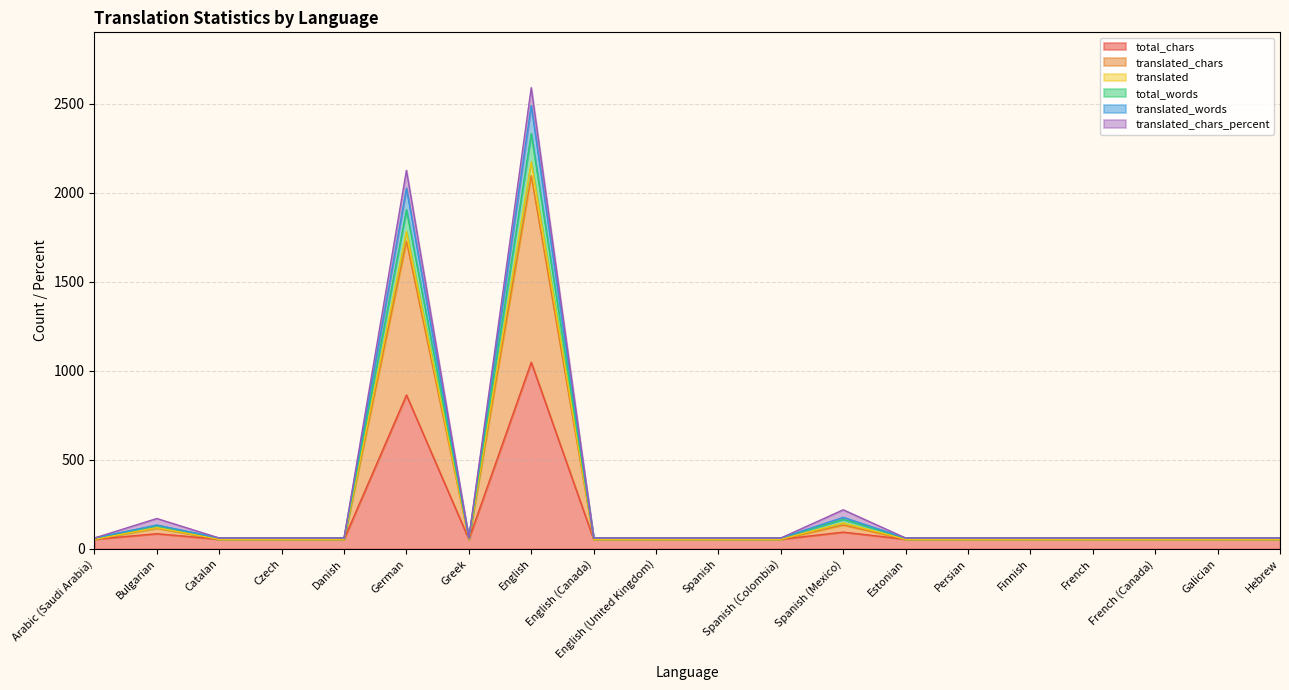

Which has a higher value, Bulgarian or Arabic (Saudi Arabia)?

Bulgarian